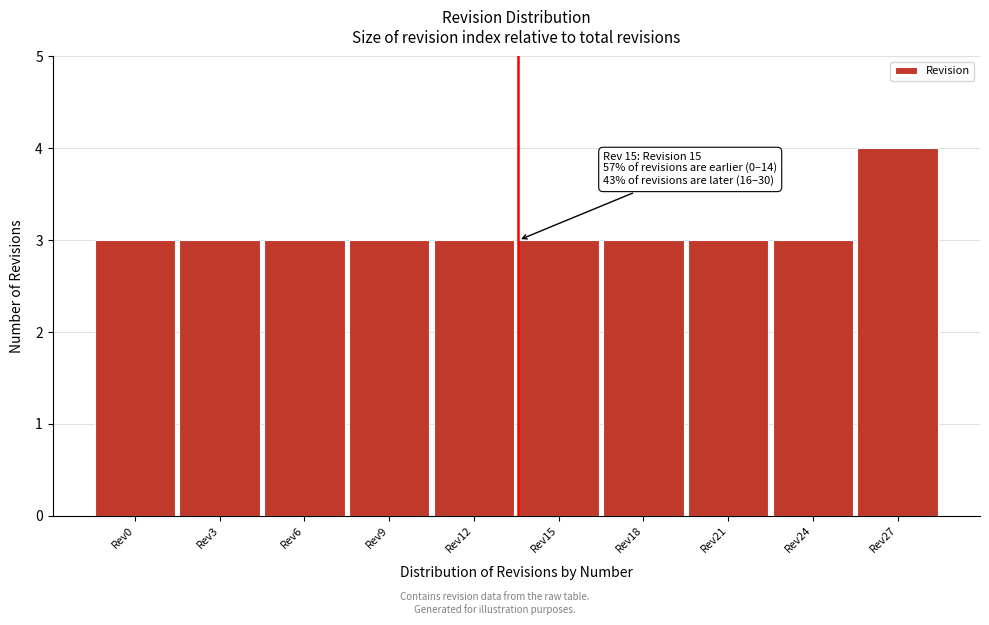

Reading left to right, transcribe all the data shown in this chart.

Rev0=3	Rev3=3	Rev6=3	Rev9=3	Rev12=3	Rev15=3	Rev18=3	Rev21=3	Rev24=3	Rev27=4